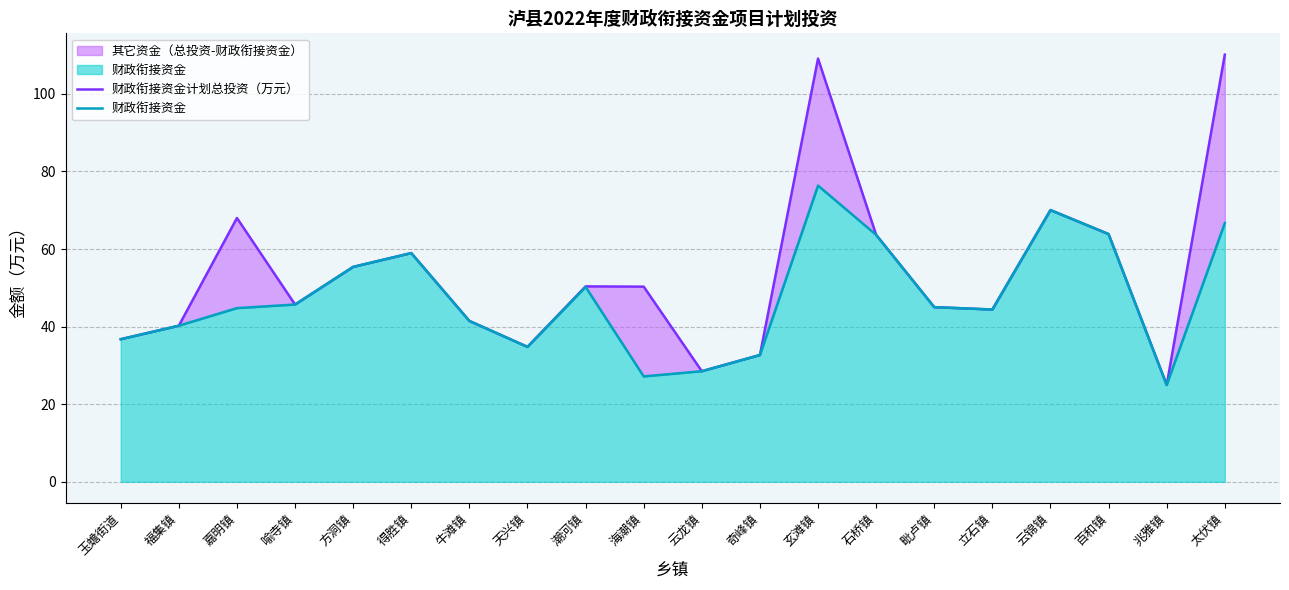

What is the maximum value shown in the chart?

110.1